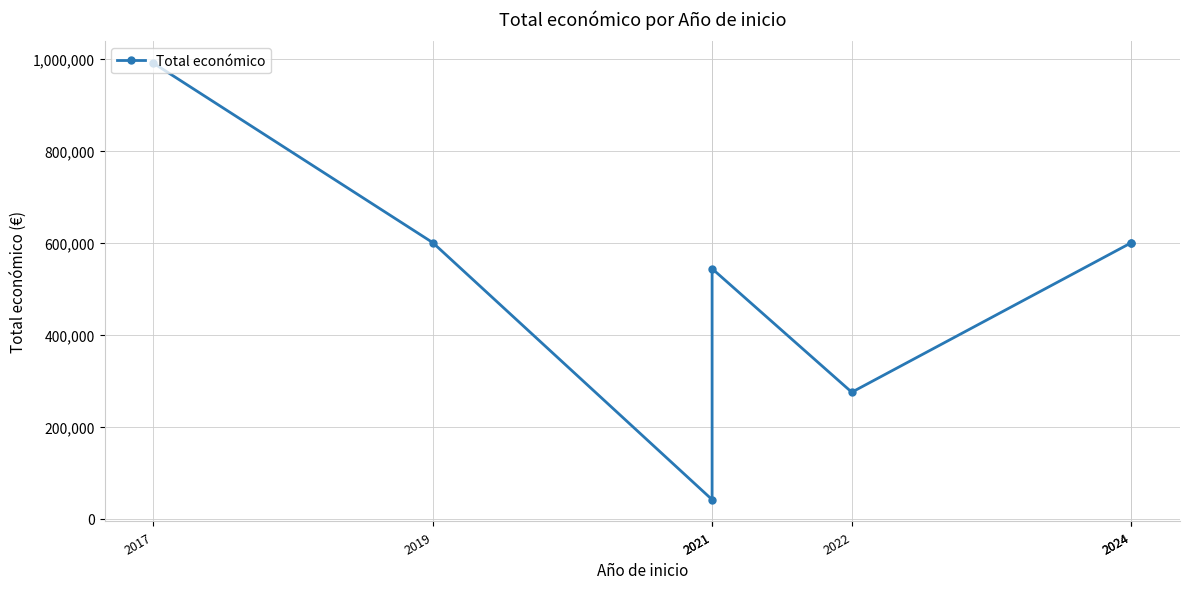

The value at 2019 is 599962.2. True or false?

True